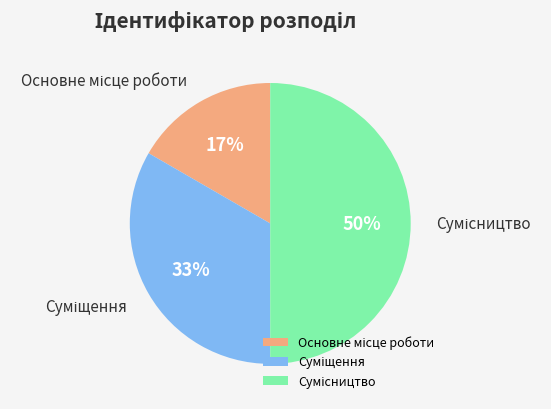

To the nearest percent, what is the difference between the largest and smallest slice percentages?

33%